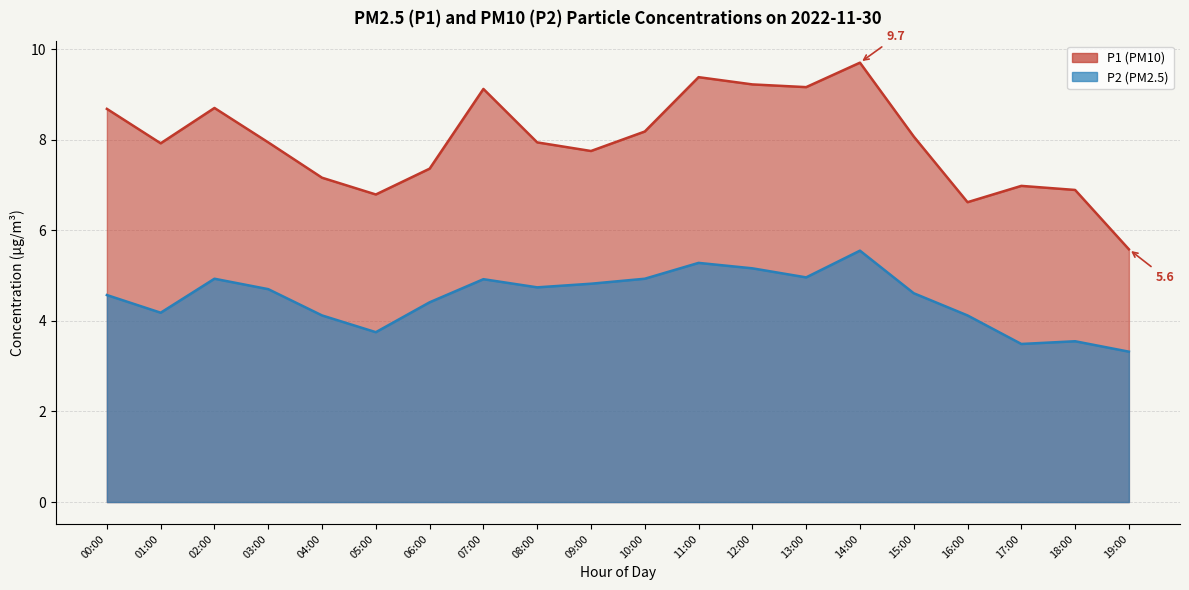

At which category is the sum across all series the highest?

14:00